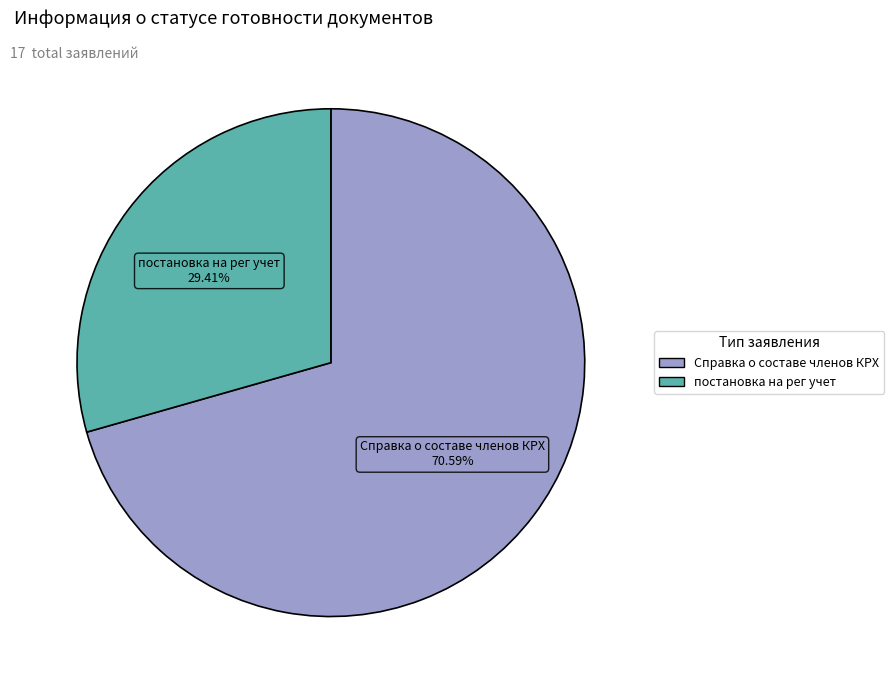

How much of the chart is everything except постановка на рег учет?

70.6%